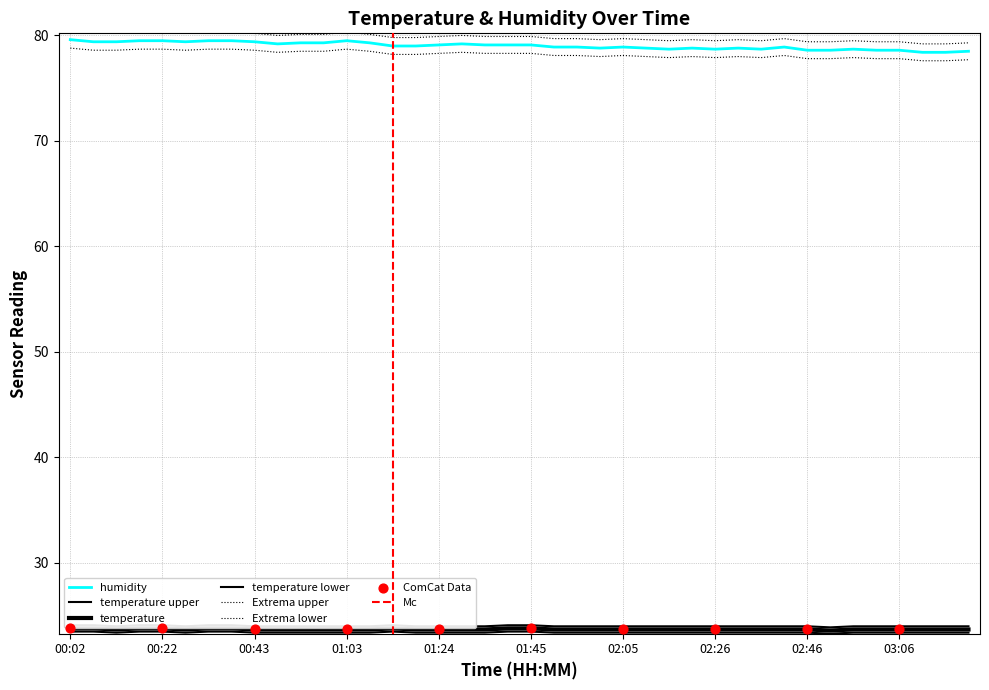

Is the value of temperature at 01:18 greater than the value of humidity at 02:36?

No